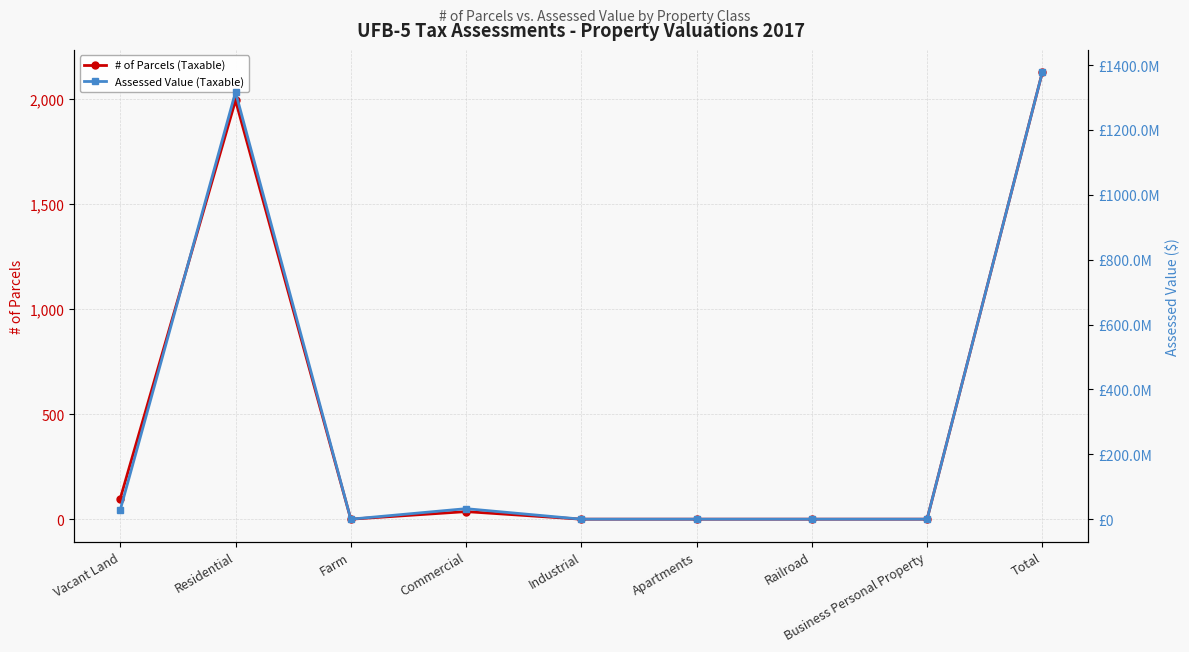

Rank the series by their average value, from highest to lowest.

Assessed Value (Taxable), # of Parcels (Taxable)